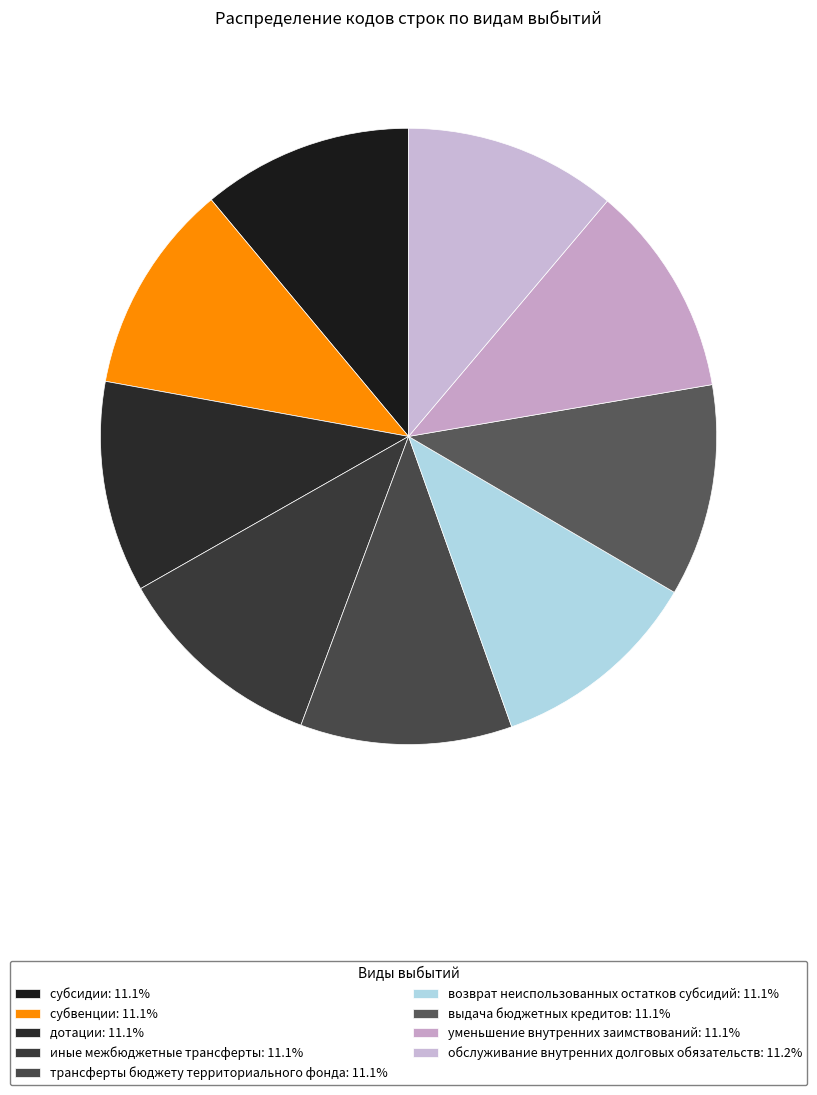

The трансферты бюджету территориального фонда slice represents 26% of the pie. True or false?

False